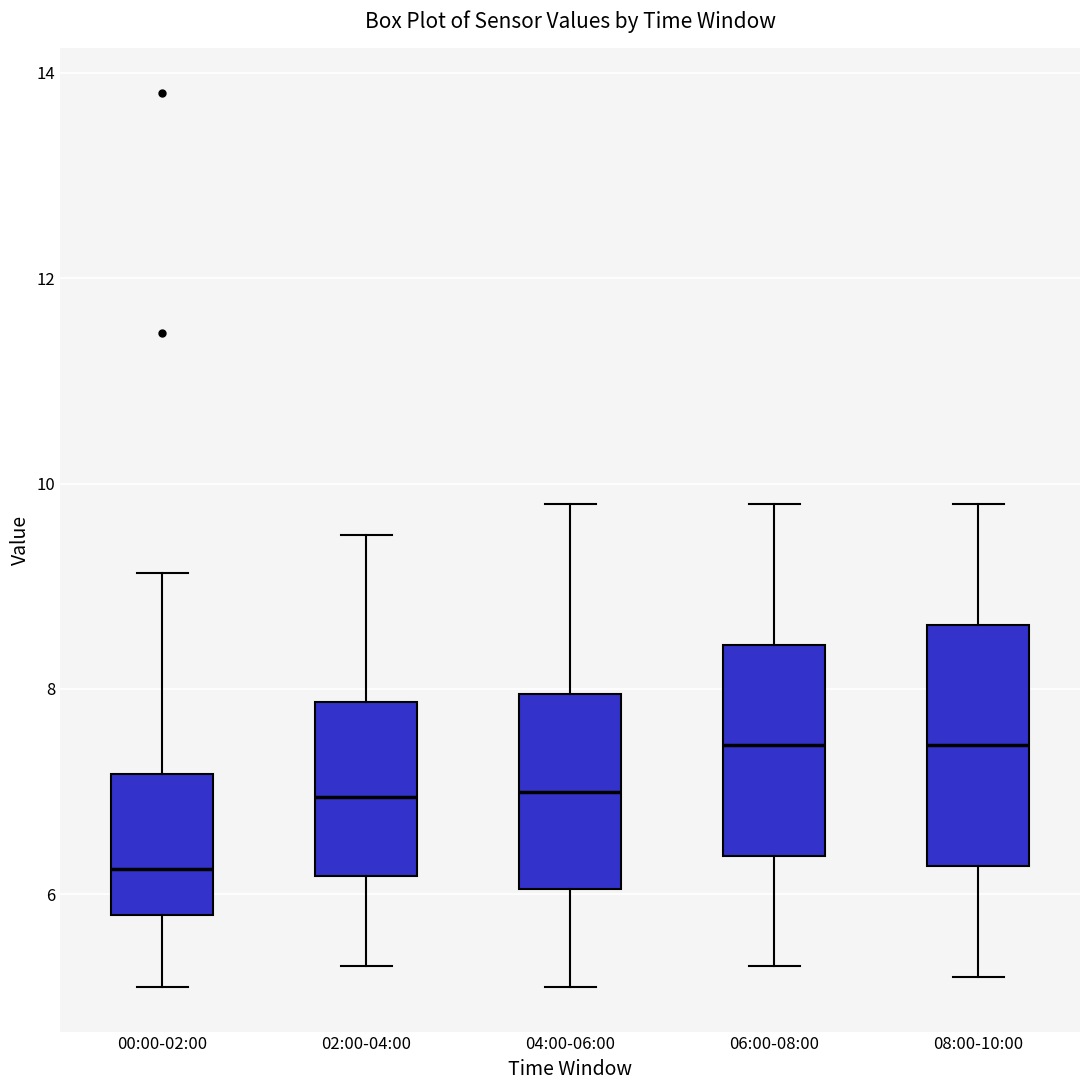

Reading left to right, read every box against the y-axis: the position of its median line, the range the box covers, and the ends of its whiskers. The values are not printed on the chart, so give them approximately, as read against the axis.

00:00-02:00: median 6.2, box 5.8 to 7.2, whiskers 5.2 to 9.2
02:00-04:00: median 7.0, box 6.2 to 7.8, whiskers 5.4 to 9.6
04:00-06:00: median 7.0, box 6.0 to 8.0, whiskers 5.2 to 9.8
06:00-08:00: median 7.4, box 6.4 to 8.4, whiskers 5.4 to 9.8
08:00-10:00: median 7.4, box 6.2 to 8.6, whiskers 5.2 to 9.8